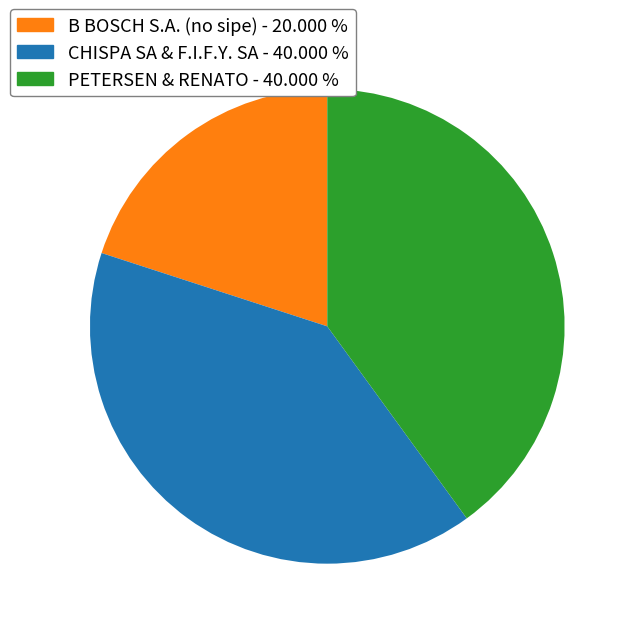

Count the number of slices in the pie.

3